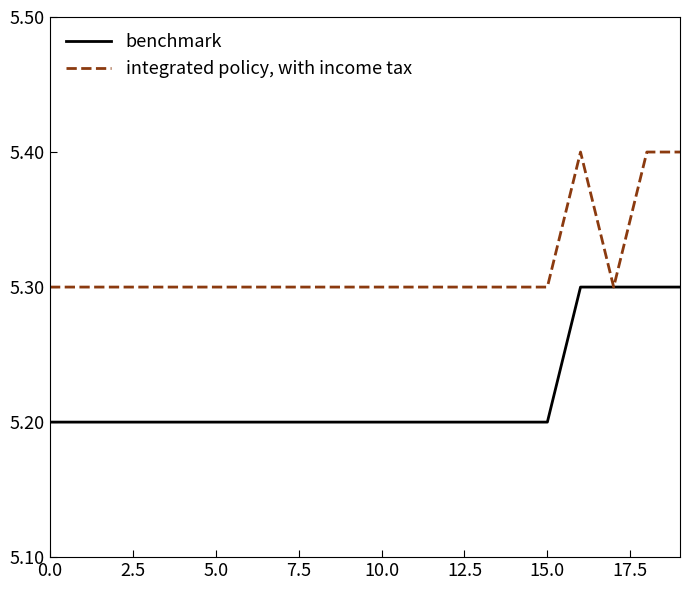

What is the minimum value shown in the chart?

5.2